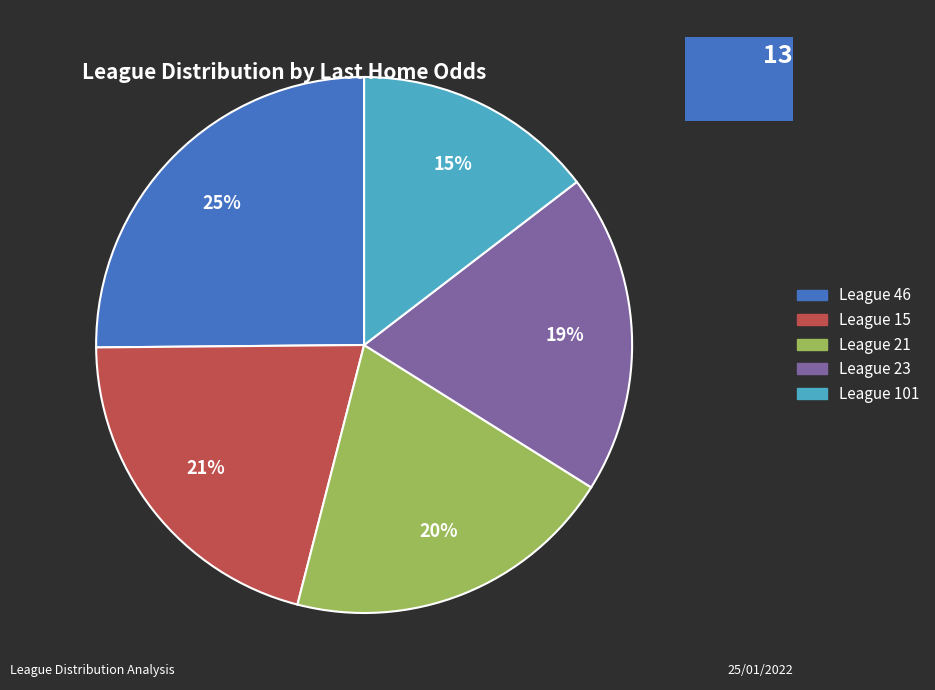

Count the number of slices in the pie.

5